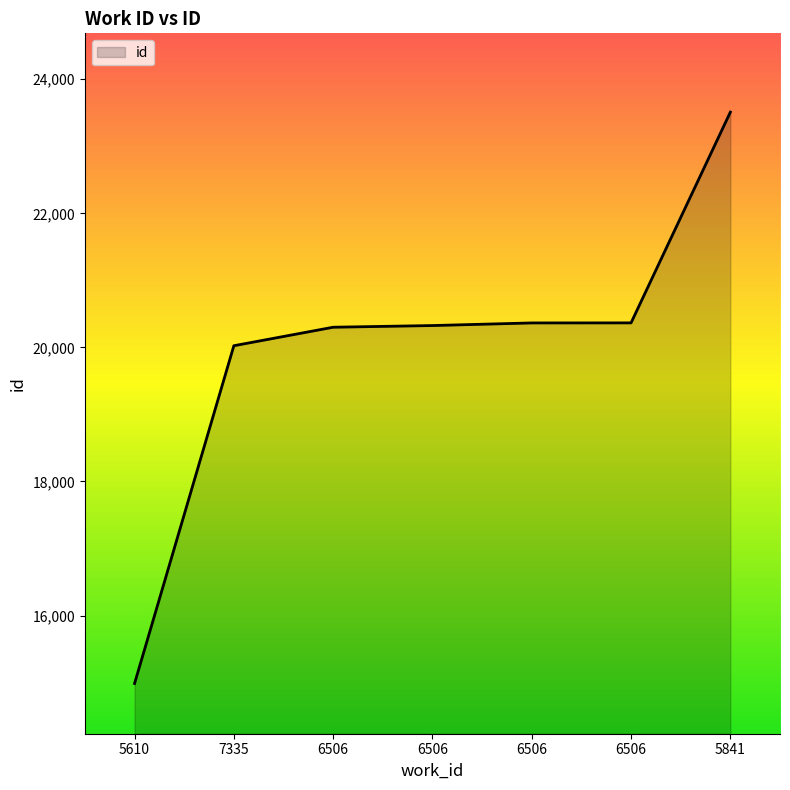

Is this an area chart (filled region under the line)?

Yes